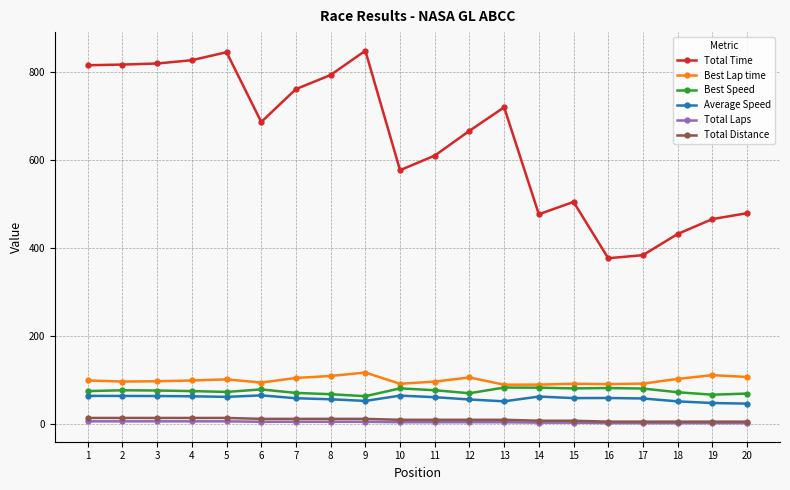

Which series has the largest range (max minus min)?

Total Time